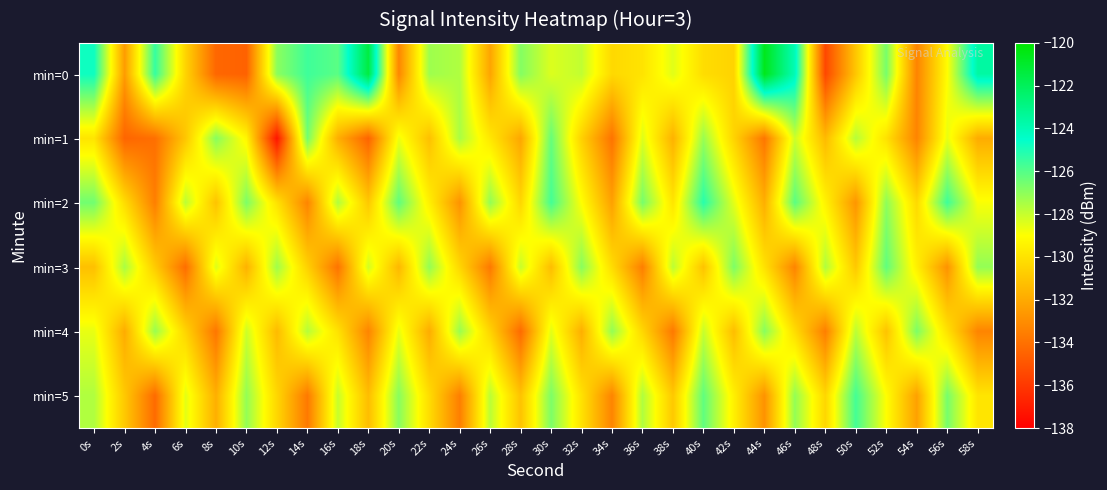

Which series has the largest range (max minus min)?

min=0